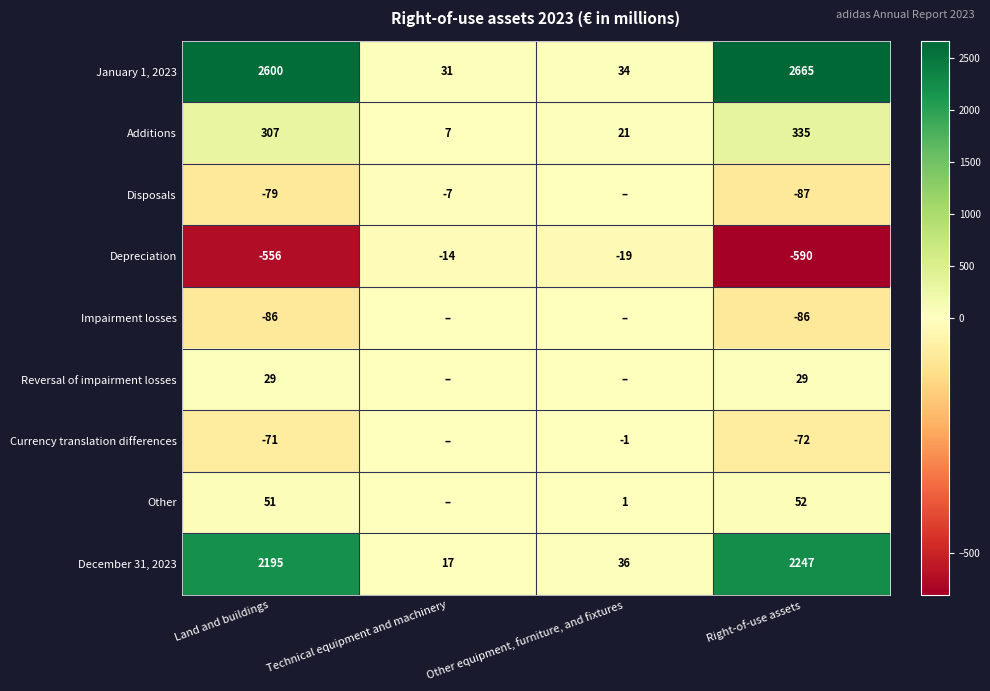

The Other series shows 73 at Land and buildings. True or false?

False